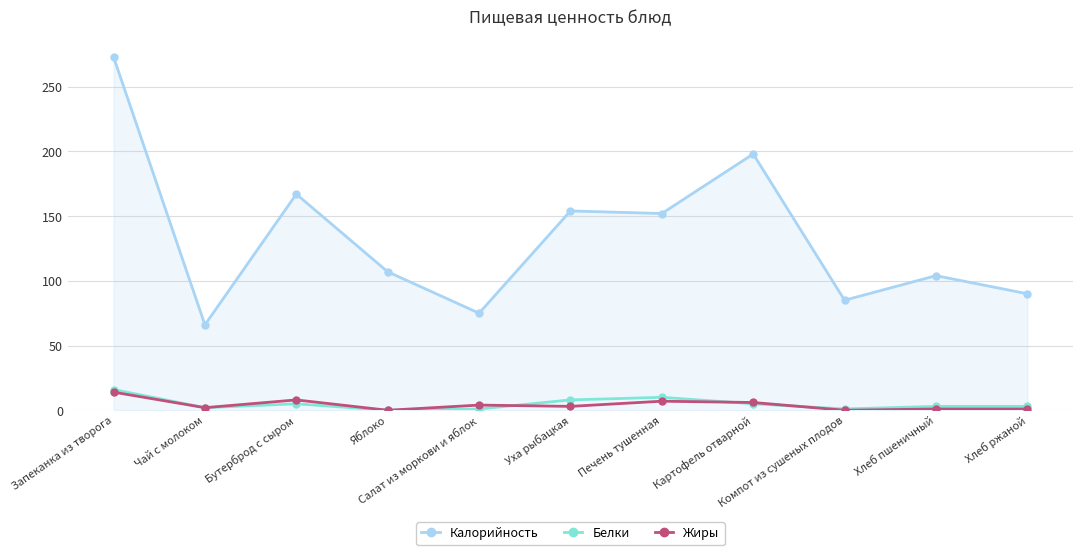

What is the label of the 6th point from the left?

Уха рыбацкая